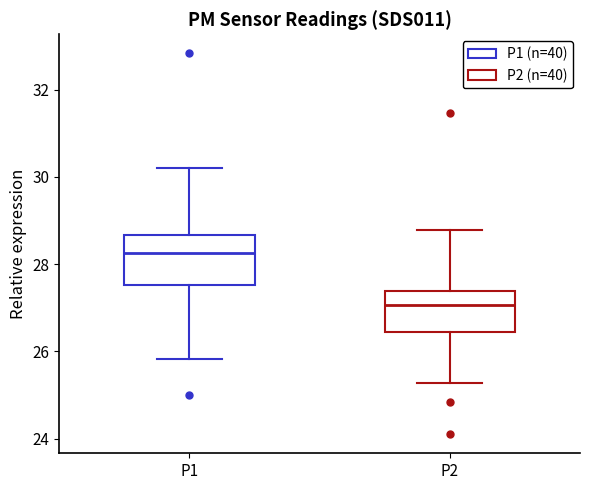

Which box has the highest median line?

P1